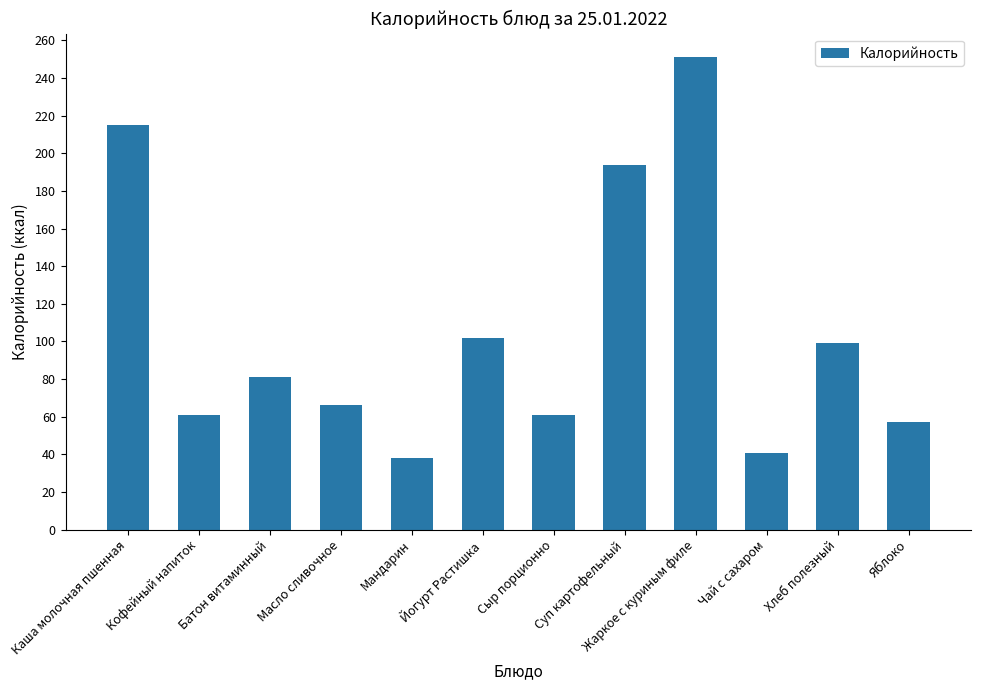

How many distinct data groups are displayed?

1